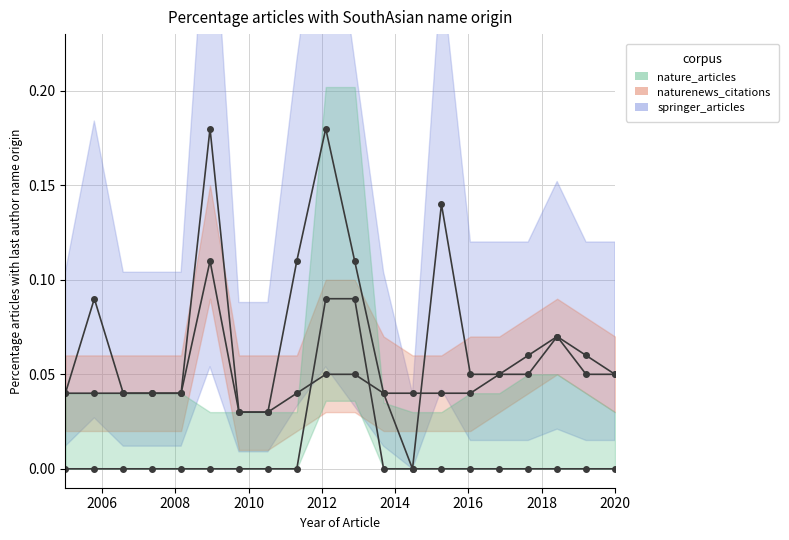

Count the naturenews_citations values in the range 0 to 1.

20